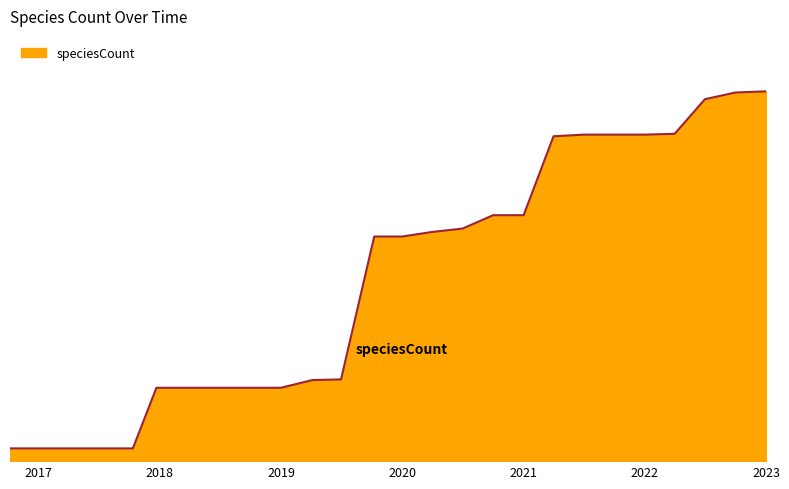

Does the chart display data point markers on the line(s)?

No